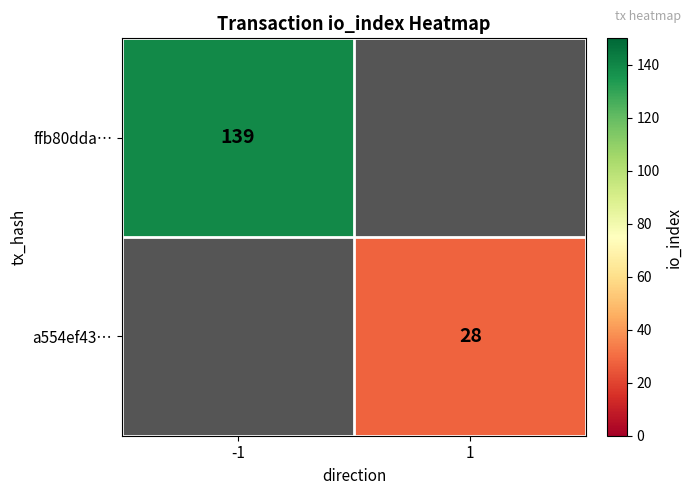

Is the value of a554ef43… at 1 greater than the value of ffb80dda… at -1?

No